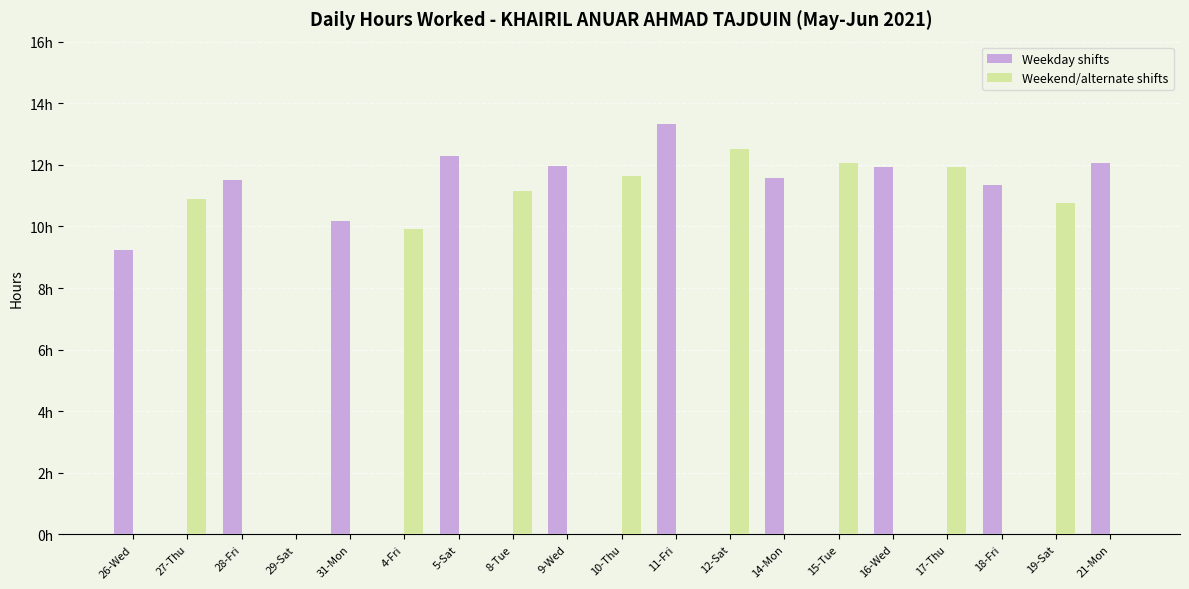

What is the sum of the Weekend/alternate shifts values at 9-Wed and 4-Fri?

9.9